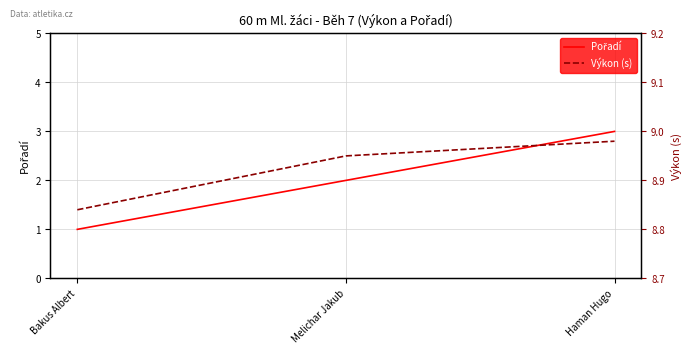

At which label is Výkon (s) closest to 8?

Bakus Albert